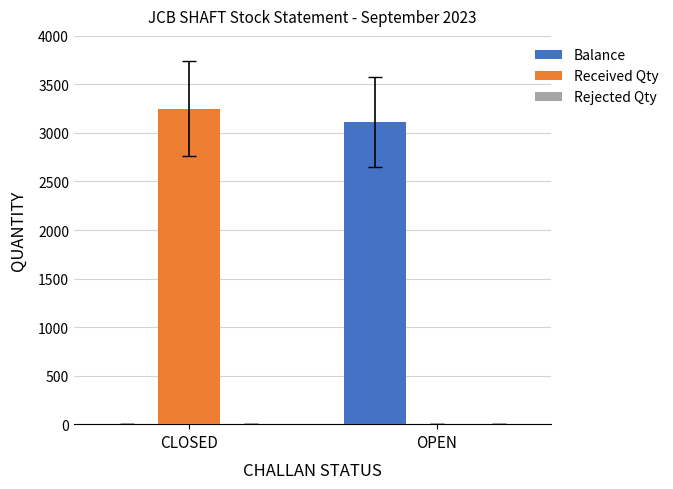

Is the value of Received Qty at CLOSED greater than the value of Balance at CLOSED?

Yes